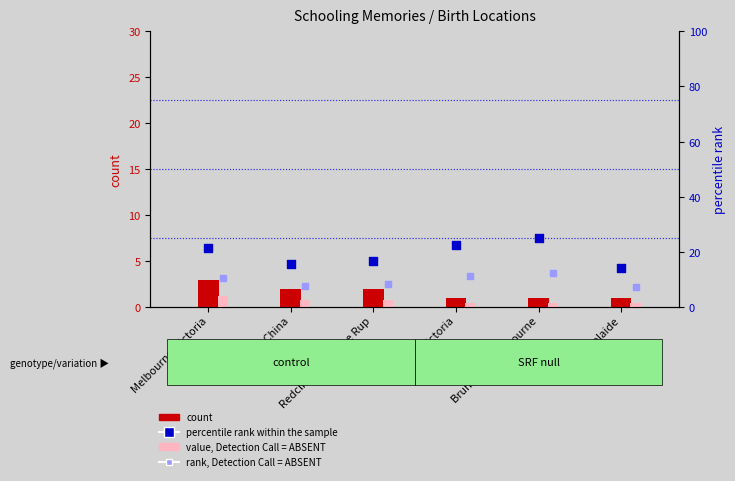

Which series reaches the maximum Y coordinate?

percentile rank within the sample